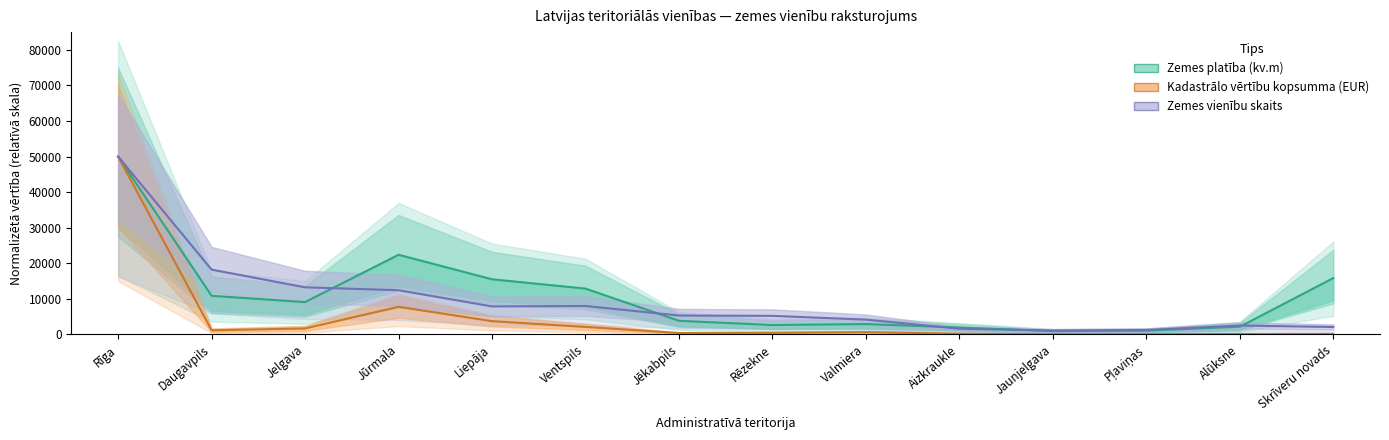

What are all the series names shown in the legend?

Zemes platība (kv.m), Kadastrālo vērtību kopsumma (EUR), Zemes vienību skaits